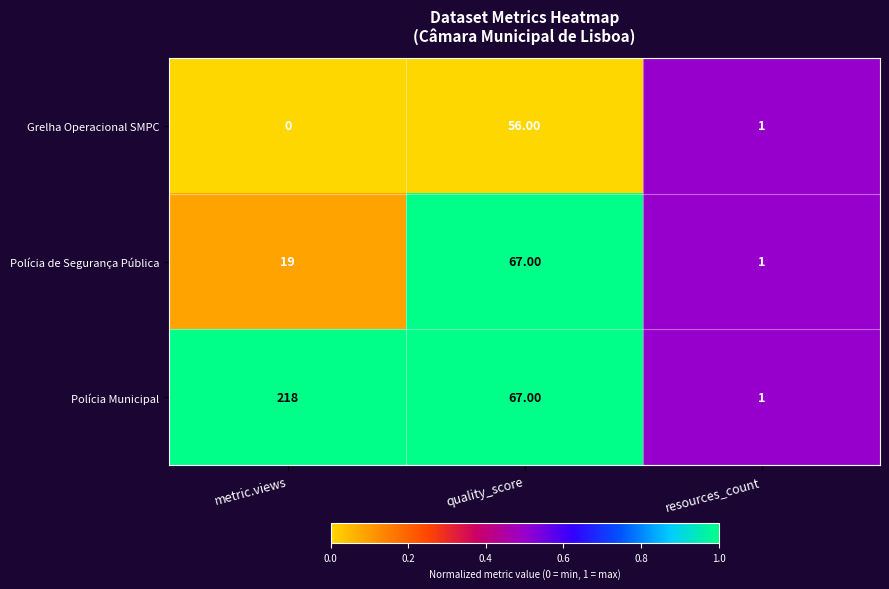

Which series changed the most between metric.views and resources_count?

Polícia Municipal